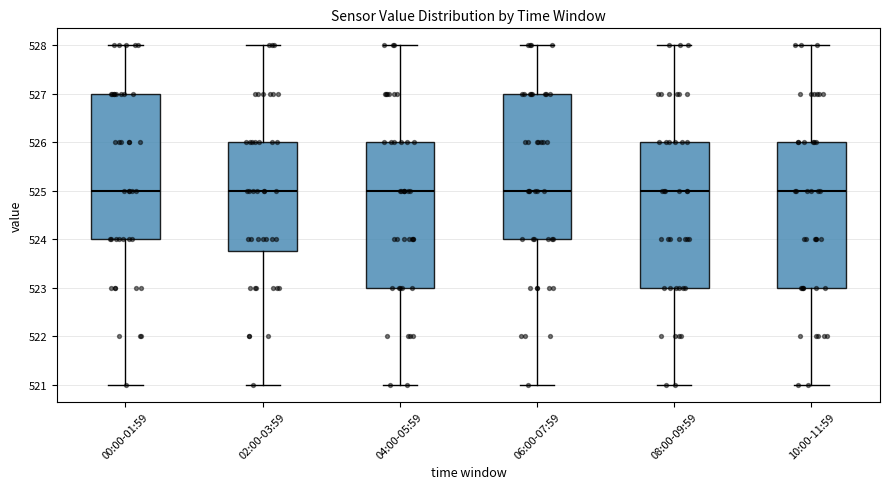

Reading left to right, read every box against the y-axis: the position of its median line, the range the box covers, and the ends of its whiskers. The values are not printed on the chart, so give them approximately, as read against the axis.

00:00-01:59: median 525.0, box 524.0 to 527.0, whiskers 521.0 to 528.0
02:00-03:59: median 525.0, box 523.8 to 526.0, whiskers 521.0 to 528.0
04:00-05:59: median 525.0, box 523.0 to 526.0, whiskers 521.0 to 528.0
06:00-07:59: median 525.0, box 524.0 to 527.0, whiskers 521.0 to 528.0
08:00-09:59: median 525.0, box 523.0 to 526.0, whiskers 521.0 to 528.0
10:00-11:59: median 525.0, box 523.0 to 526.0, whiskers 521.0 to 528.0